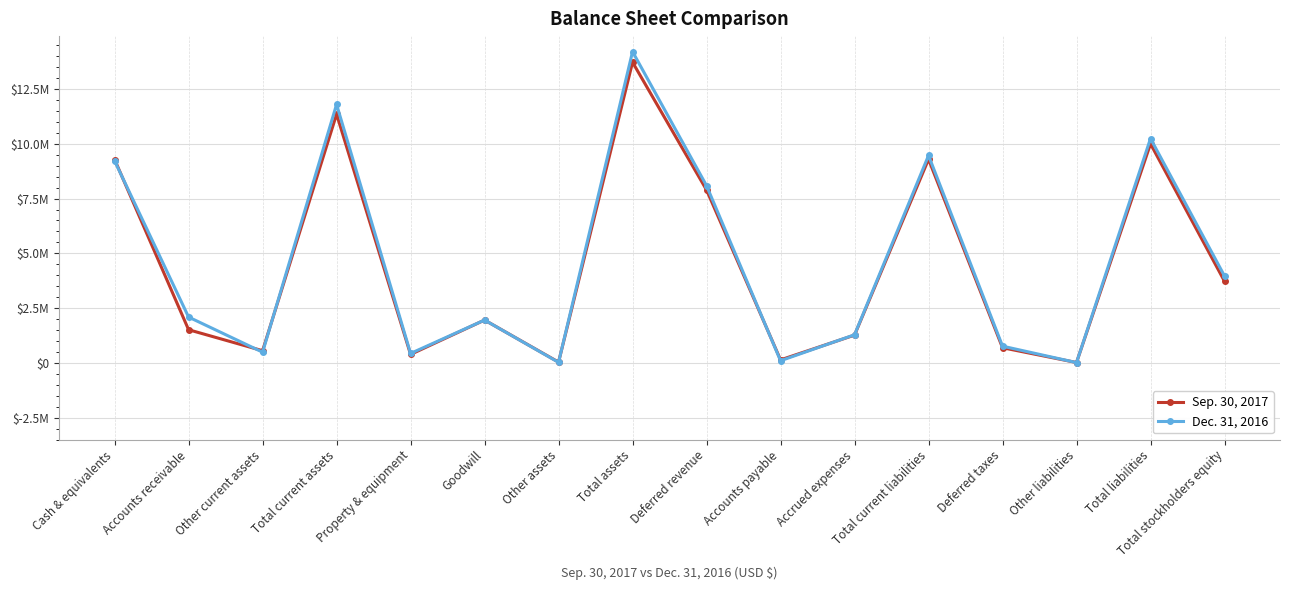

List the labels in order of Sep. 30, 2017 value, smallest first.

Other liabilities, Other assets, Accounts payable, Property & equipment, Other current assets, Deferred taxes, Accrued expenses, Accounts receivable, Goodwill, Total stockholders equity, Deferred revenue, Cash & equivalents, Total current liabilities, Total liabilities, Total current assets, Total assets